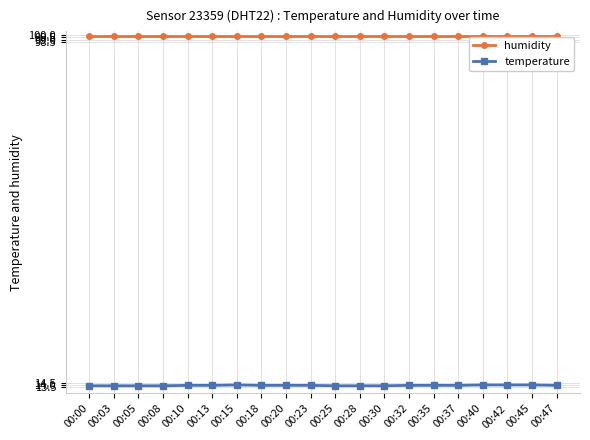

True or false: humidity and temperature intersect in this chart.

False